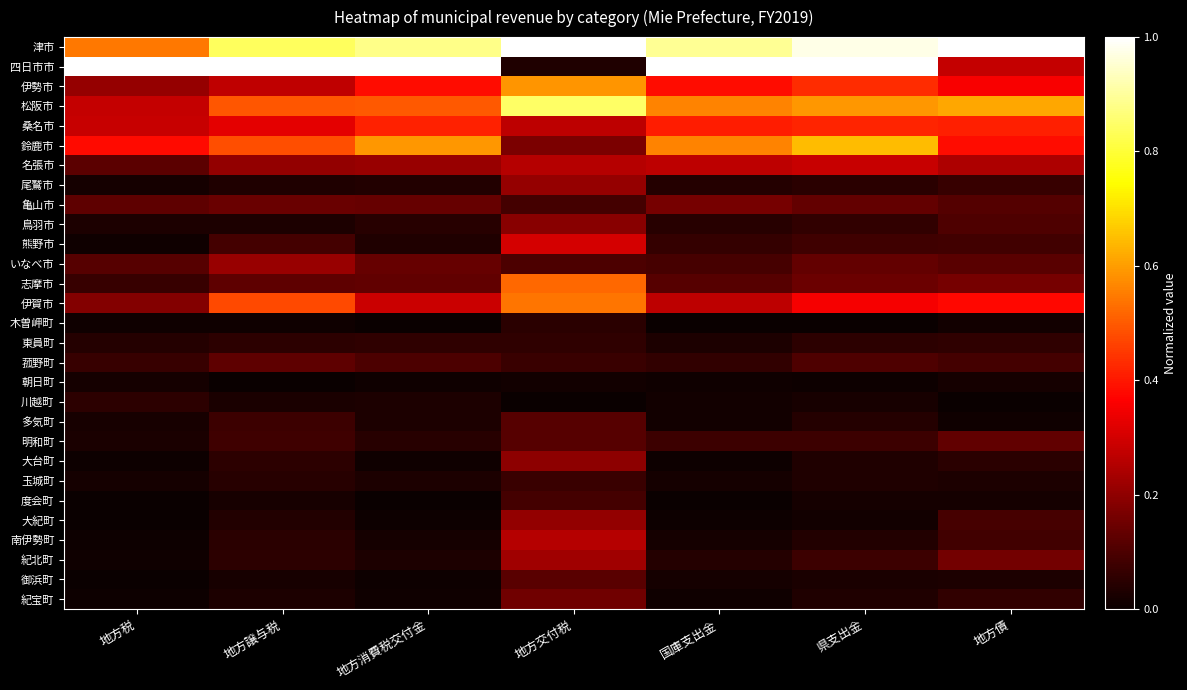

What is the total value across all series at 地方債?

5.1